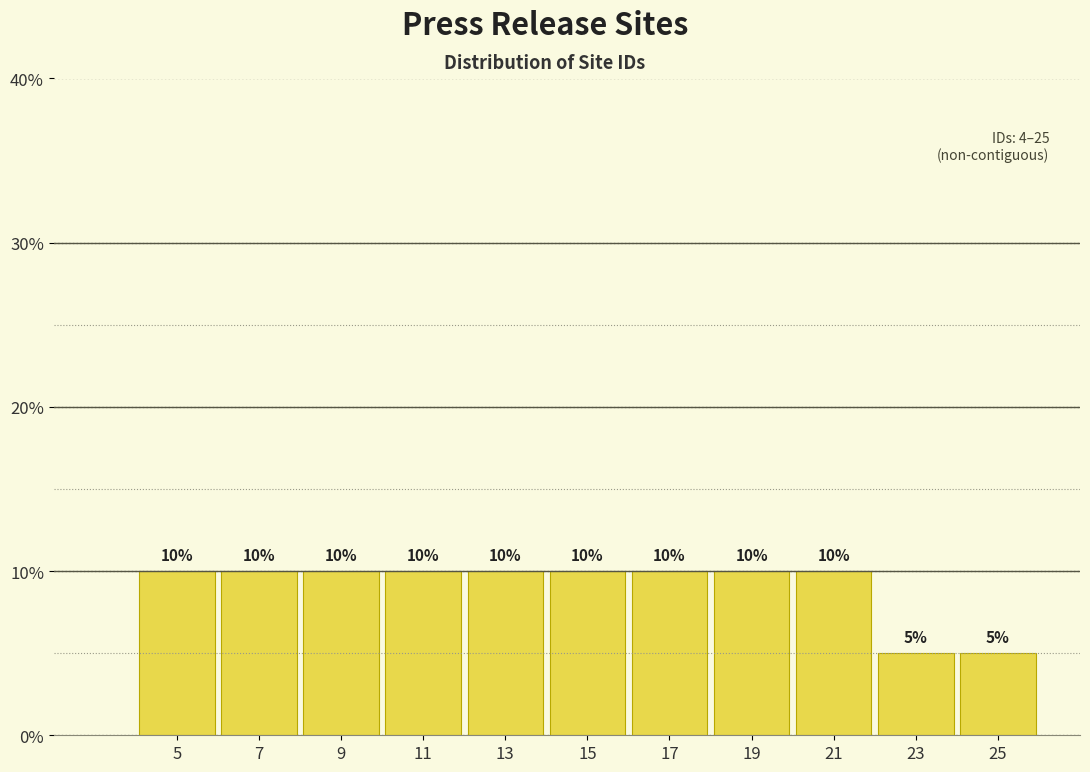

What is the height of the bar covering 4 to 6 on the x-axis?

10